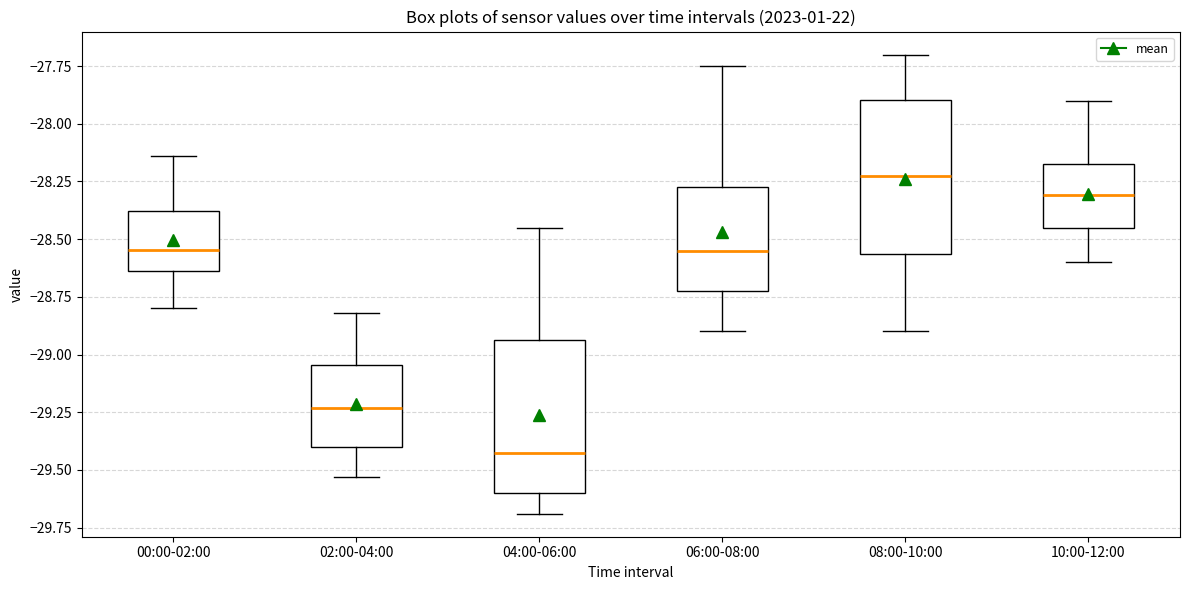

Which box's median line is the lowest?

04:00-06:00